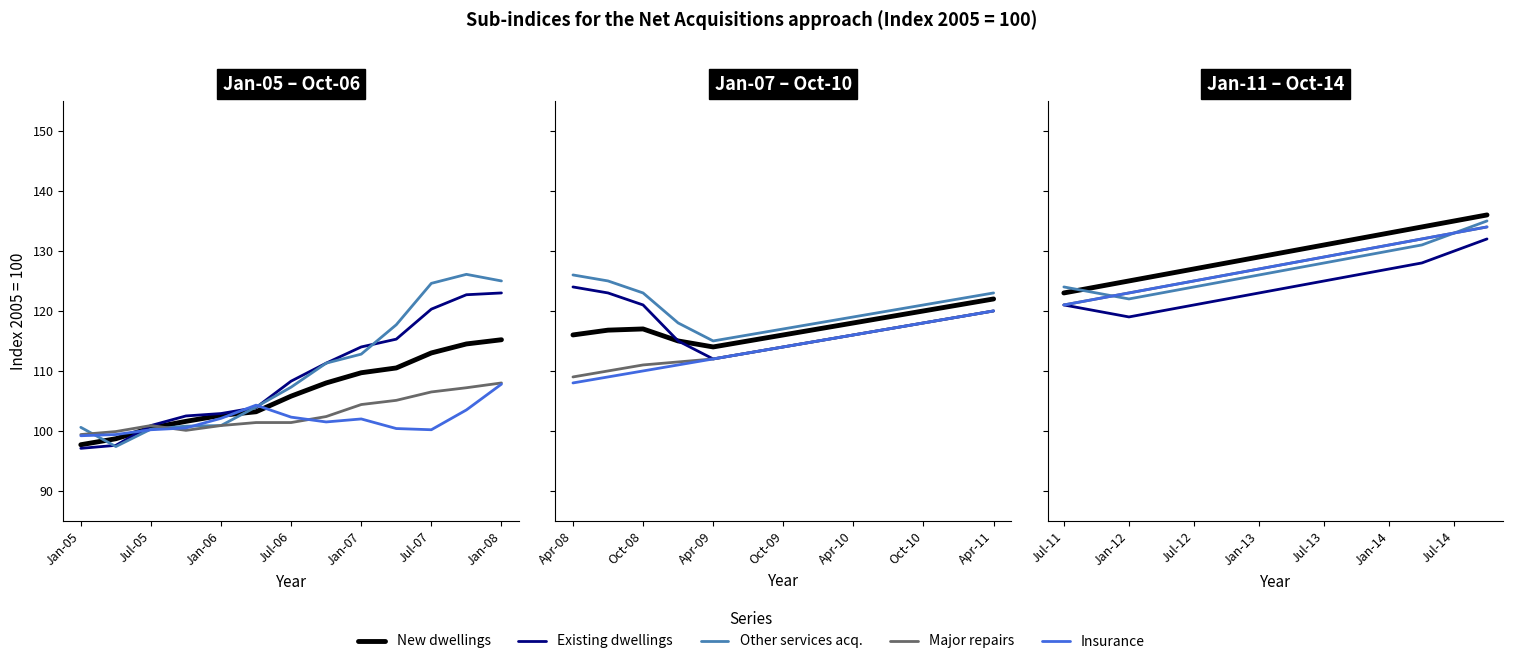

At how many categories does at least one series exceed 131?

5